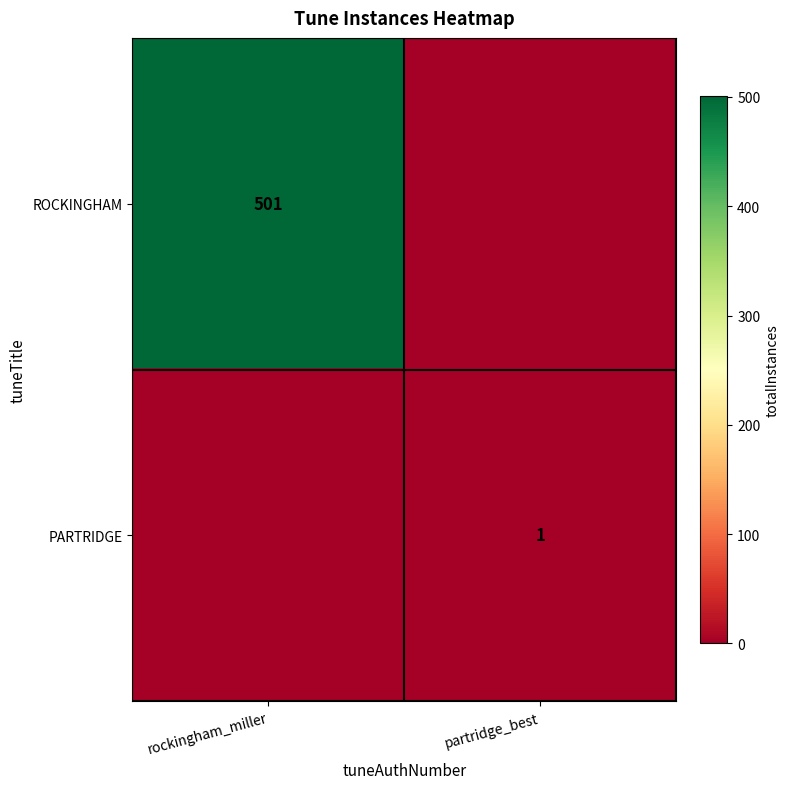

What is the difference between the highest and lowest values at rockingham_miller?

501